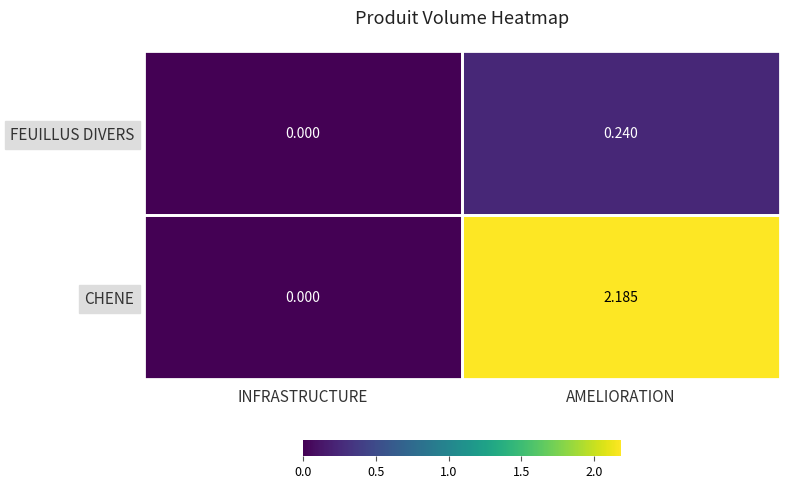

Which series has the widest spread of values?

CHENE